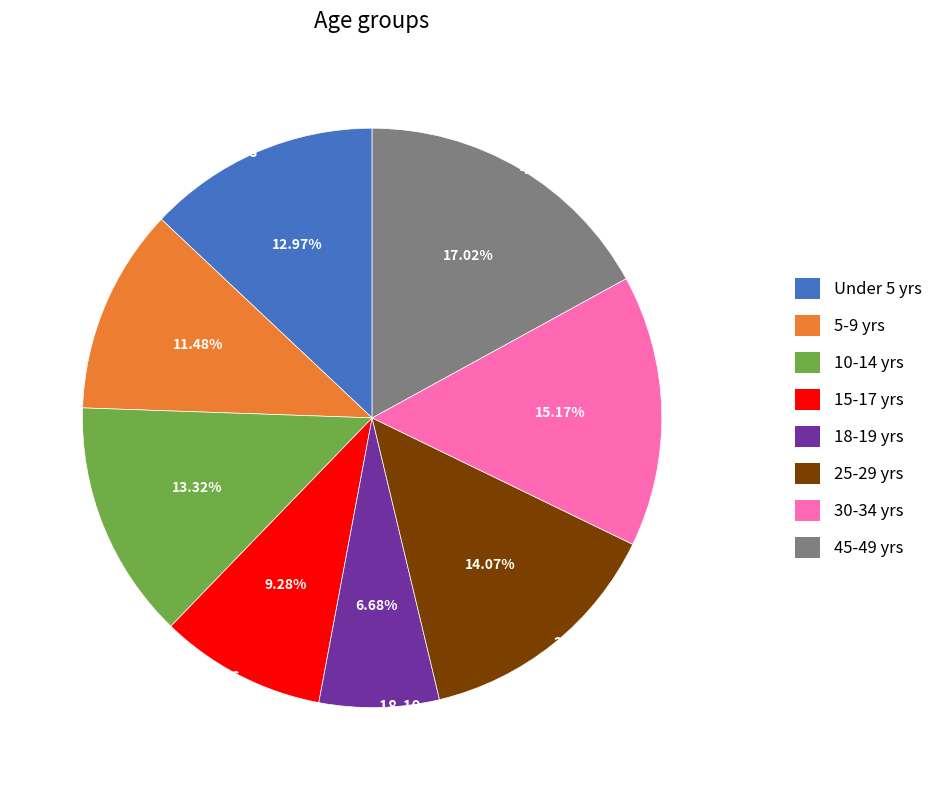

Do Under 5 yrs and 25-29 yrs together represent more than half of the pie?

No